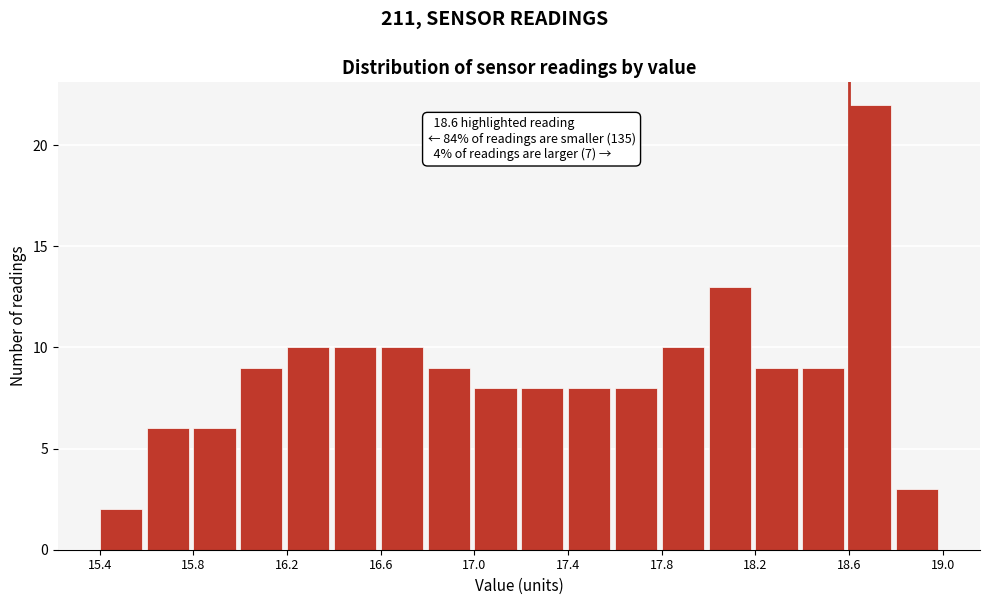

Over which range of the x-axis is the bar tallest?

18.6 to 18.8